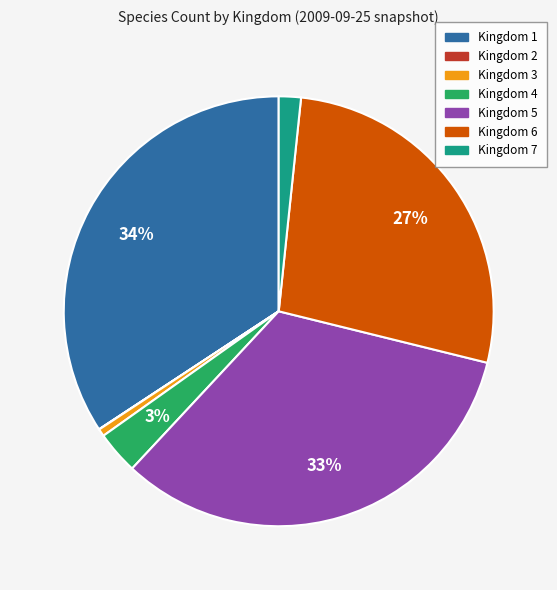

Do Kingdom 7 and Kingdom 4 together represent more than half of the pie?

No